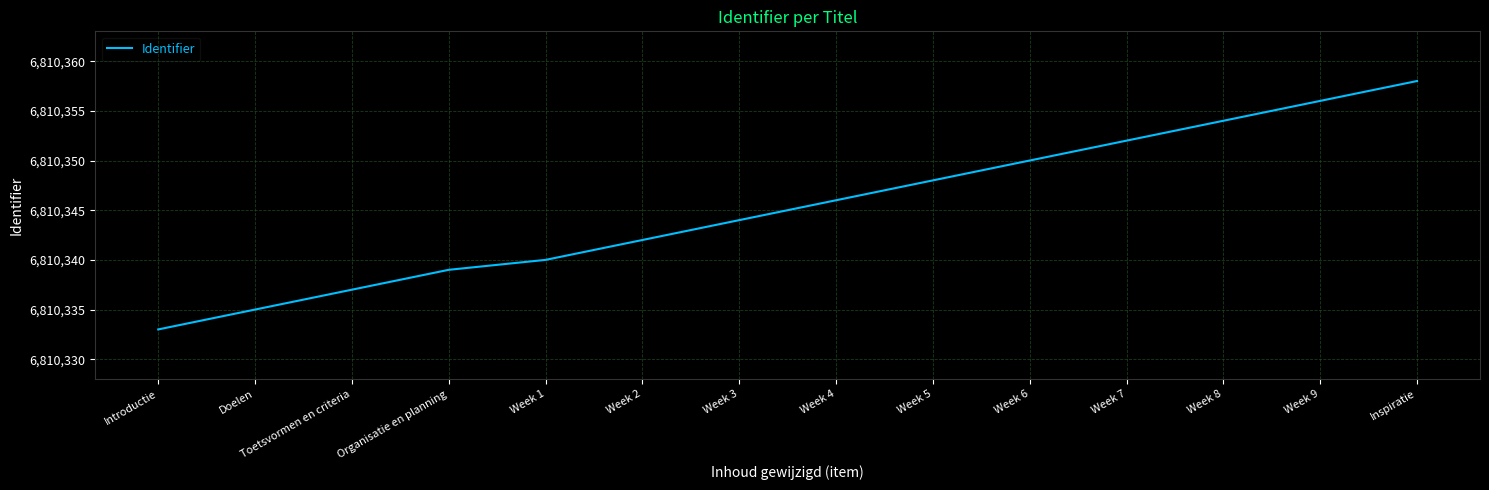

At which category does the chart reach its minimum across all series?

Introductie